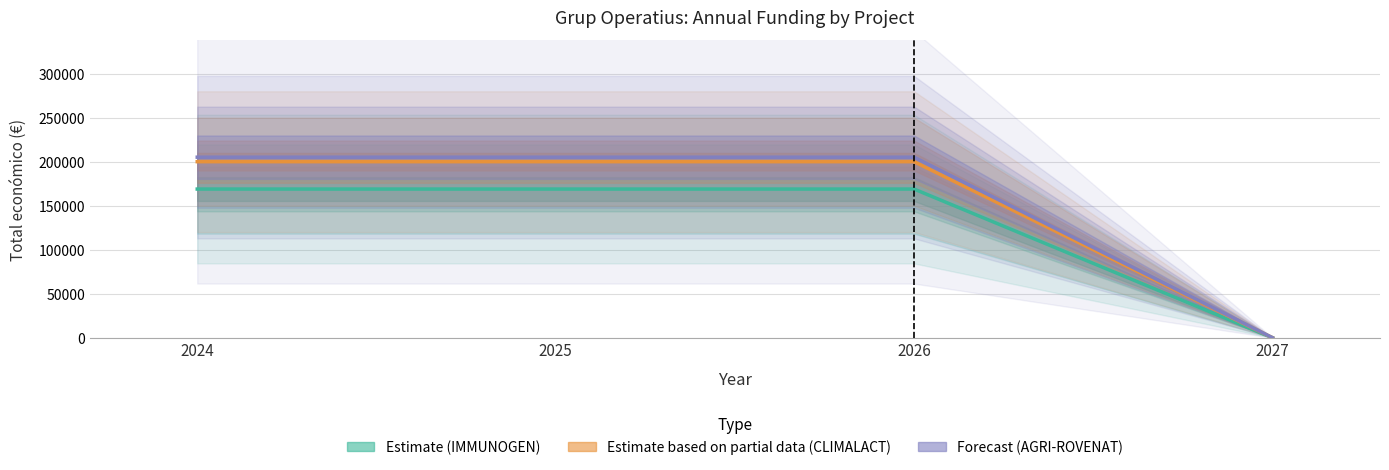

What is the spread (max minus min) of values at 2026?

36224